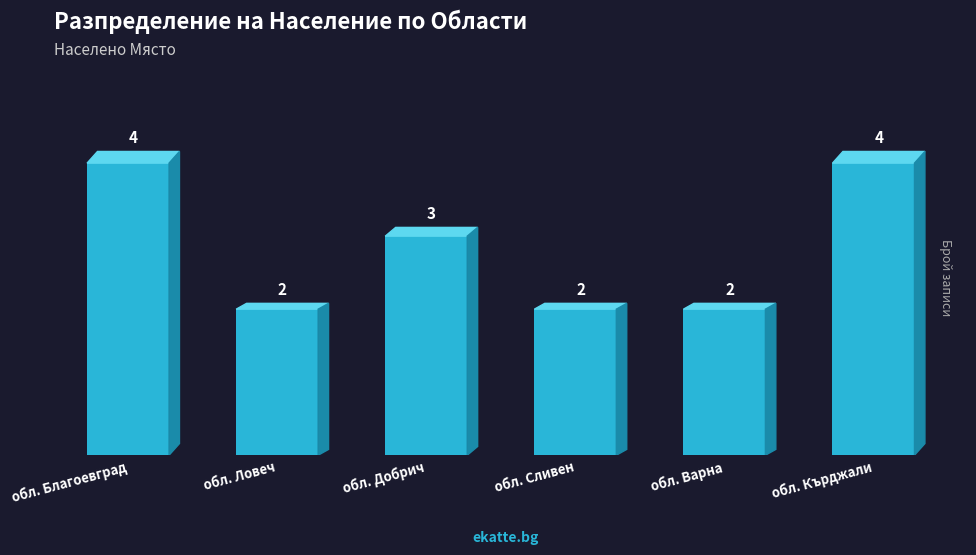

Reading left to right, list all the values displayed in this chart.

обл. Благоевград=4	обл. Ловеч=2	обл. Добрич=3	обл. Сливен=2	обл. Варна=2	обл. Кърджали=4